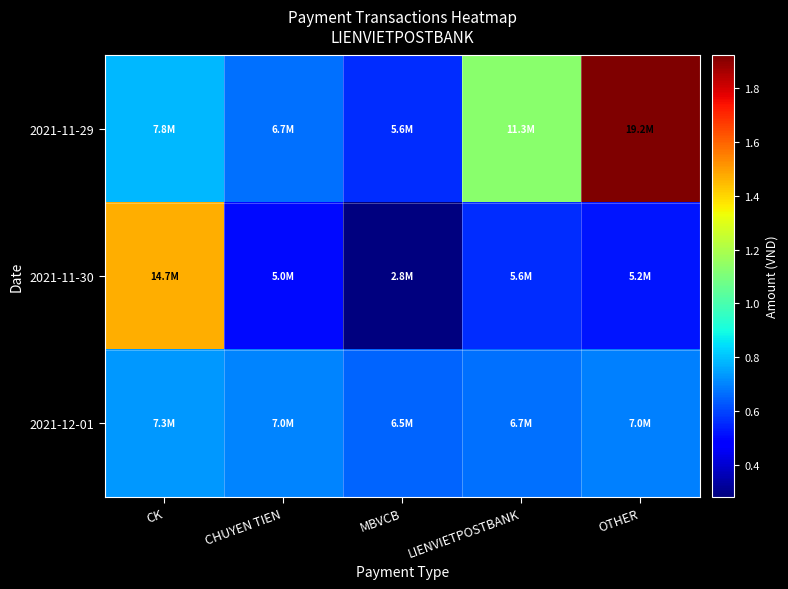

Which label corresponds to the smallest value in the chart?

MBVCB